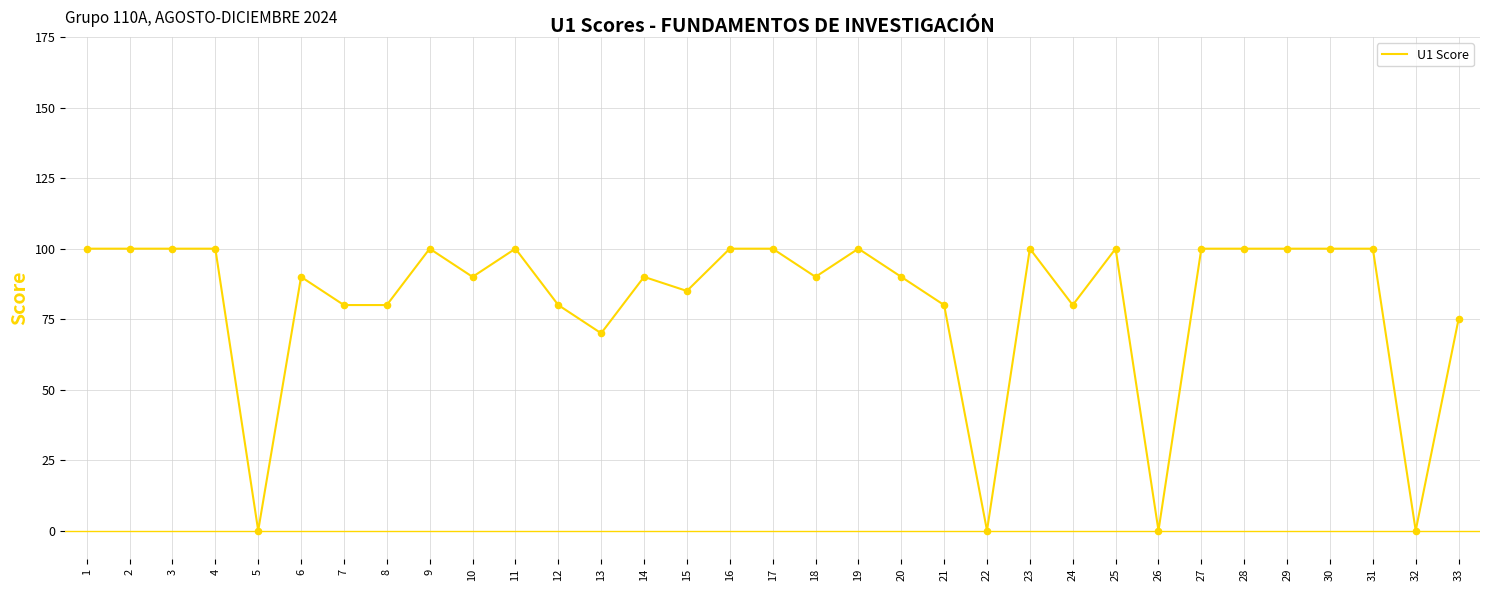

What is the change in value from 12 to 29?

+20